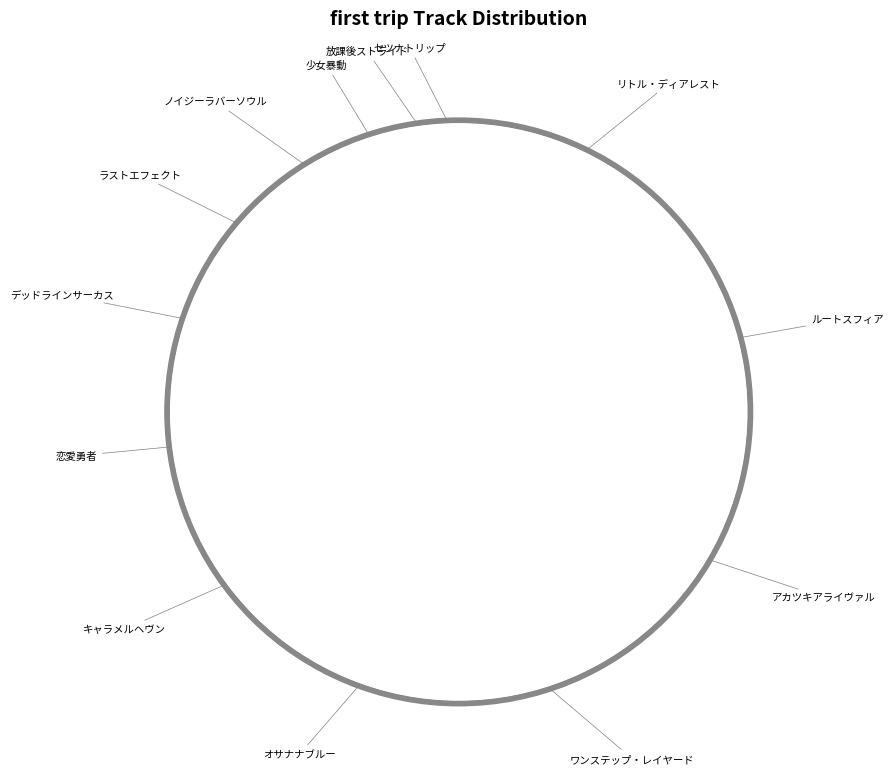

What is the smallest slice in the pie chart?

セツナトリップ